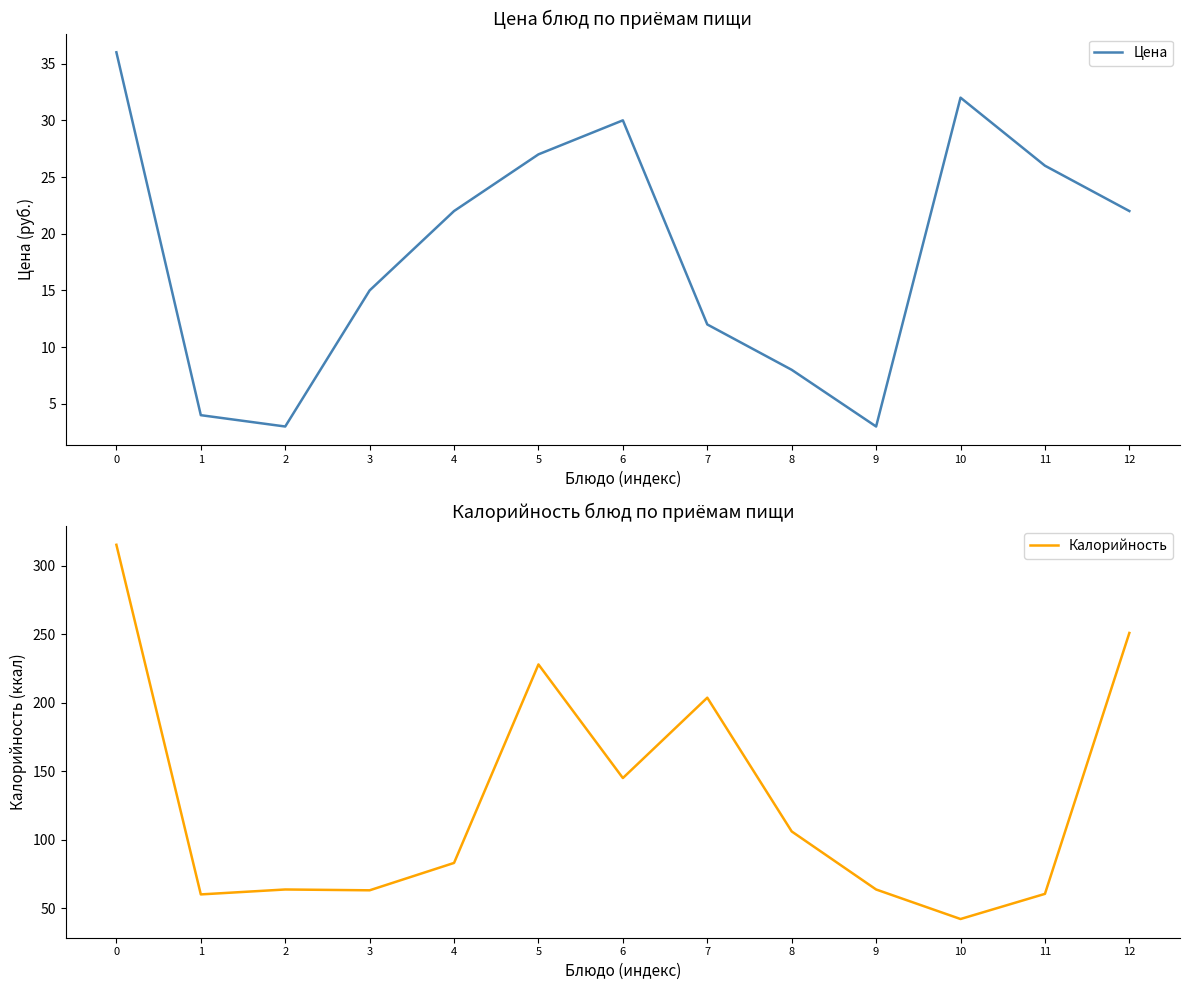

Which series has the widest spread of values?

Калорийность